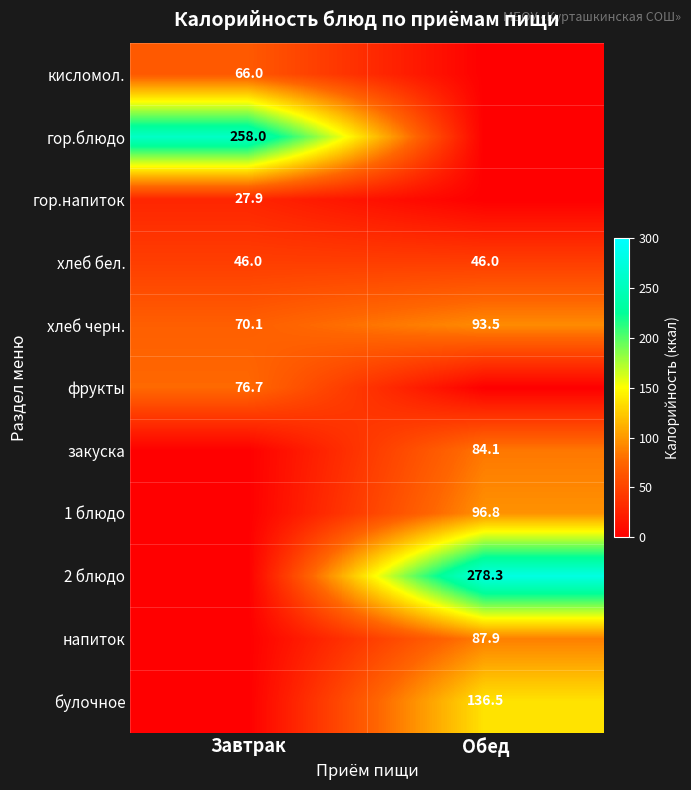

At how many categories does at least one series exceed 200?

2